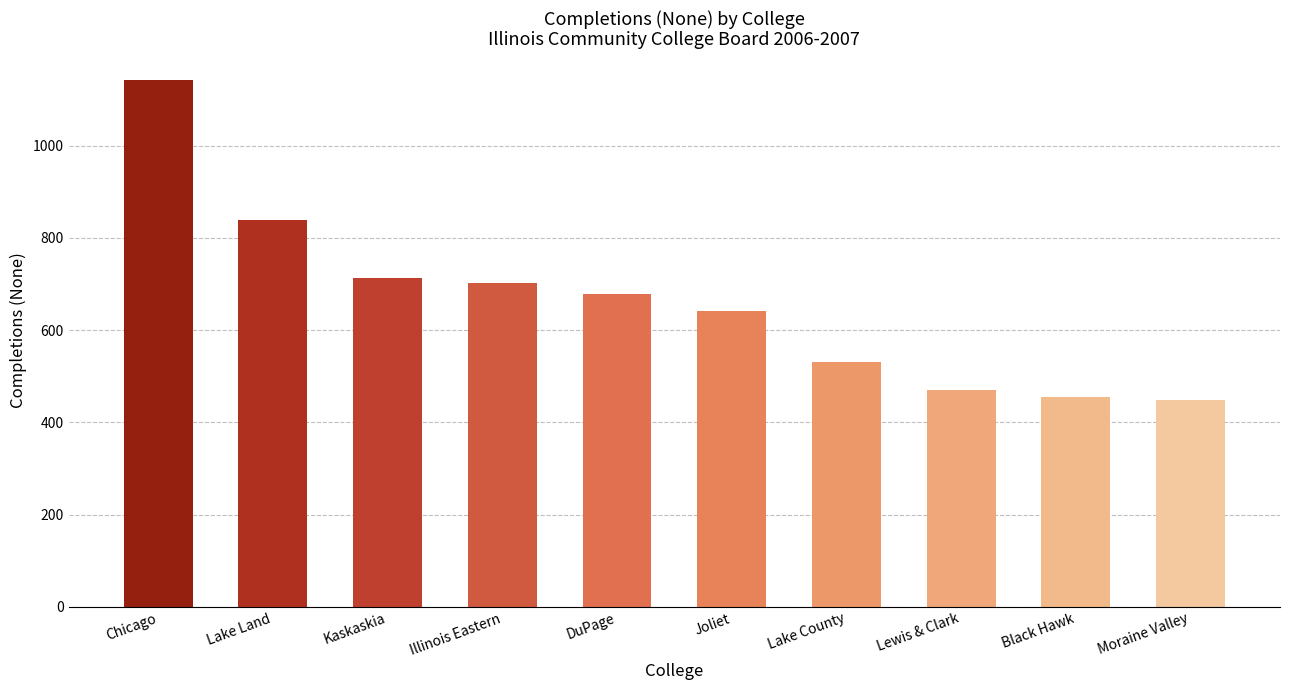

What is the difference between the maximum and minimum values?

693